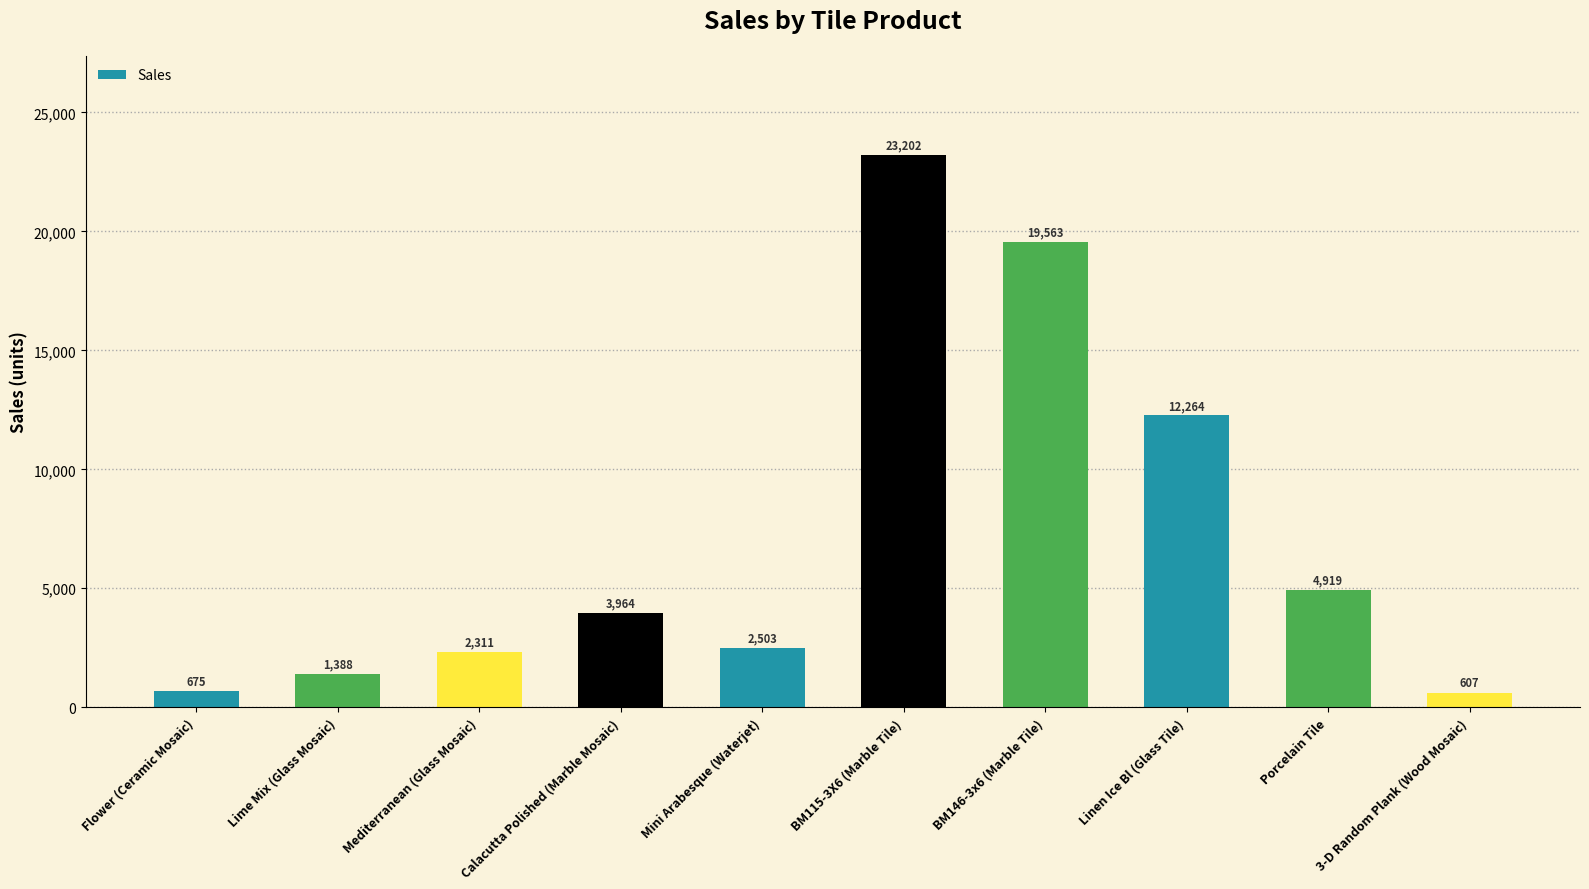

What is the label of the 3rd bar from the right?

Linen Ice Bl (Glass Tile)